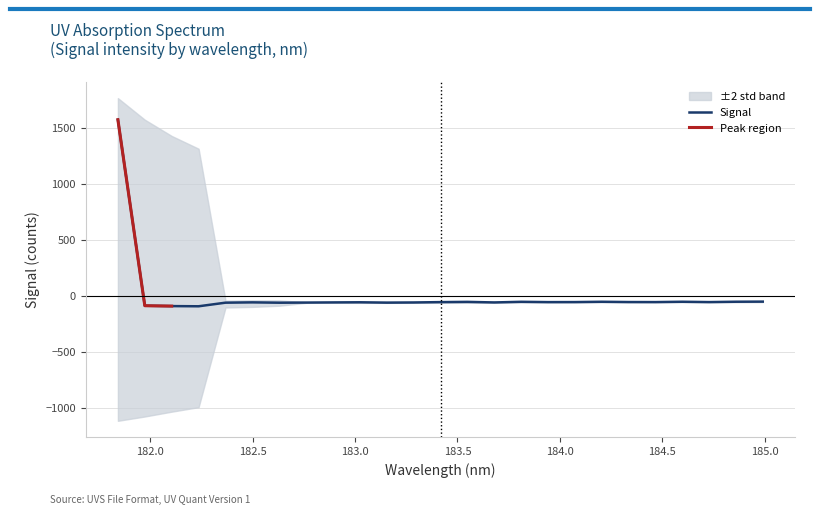

How many values are below zero?

24